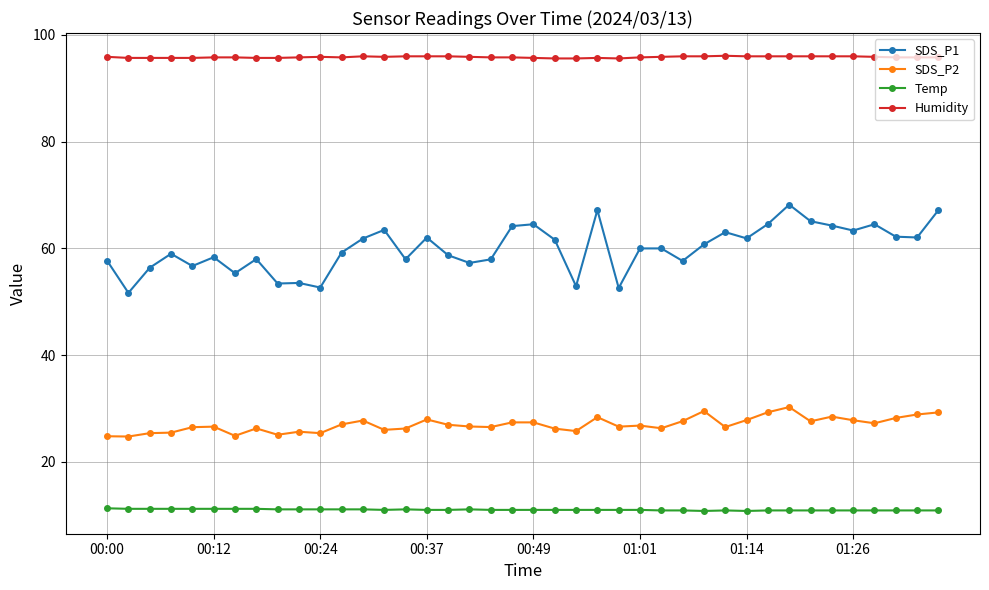

What is the value of the SDS_P1 point at the 3rd from the left?

56.4